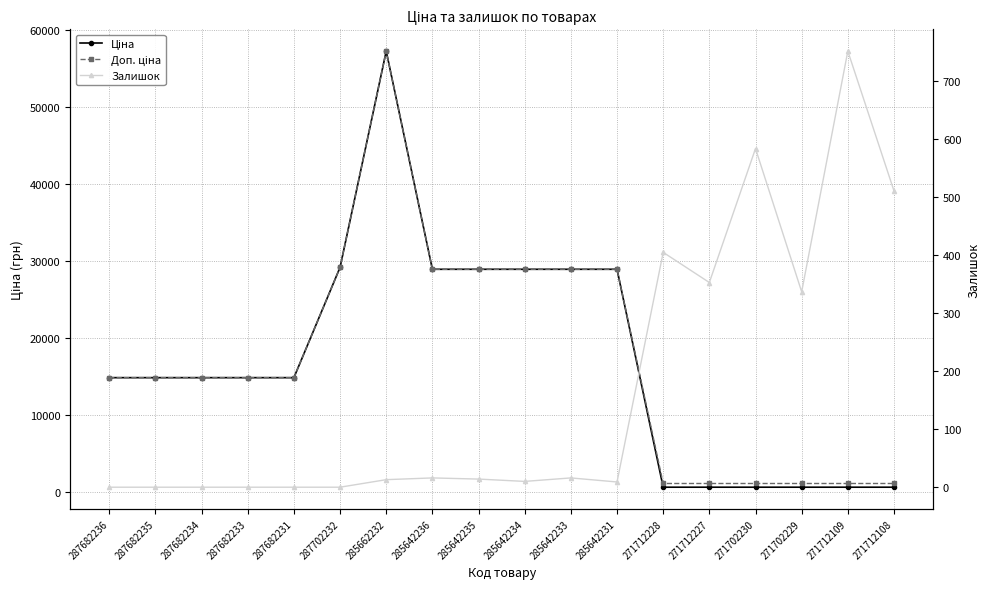

Where is Залишок nearest to the value 376?

271712227